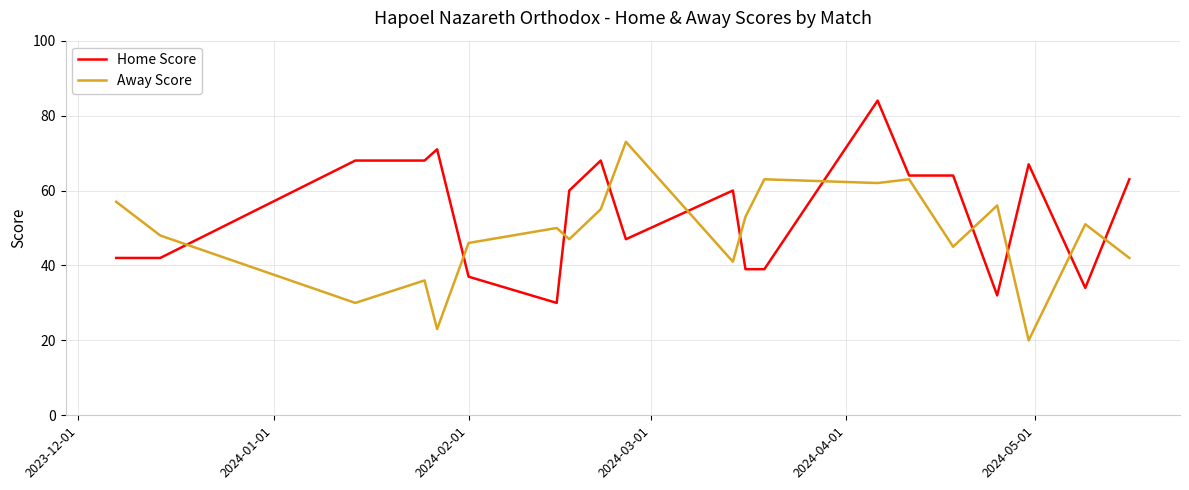

Rank the series by their maximum value, from lowest to highest.

Away Score, Home Score